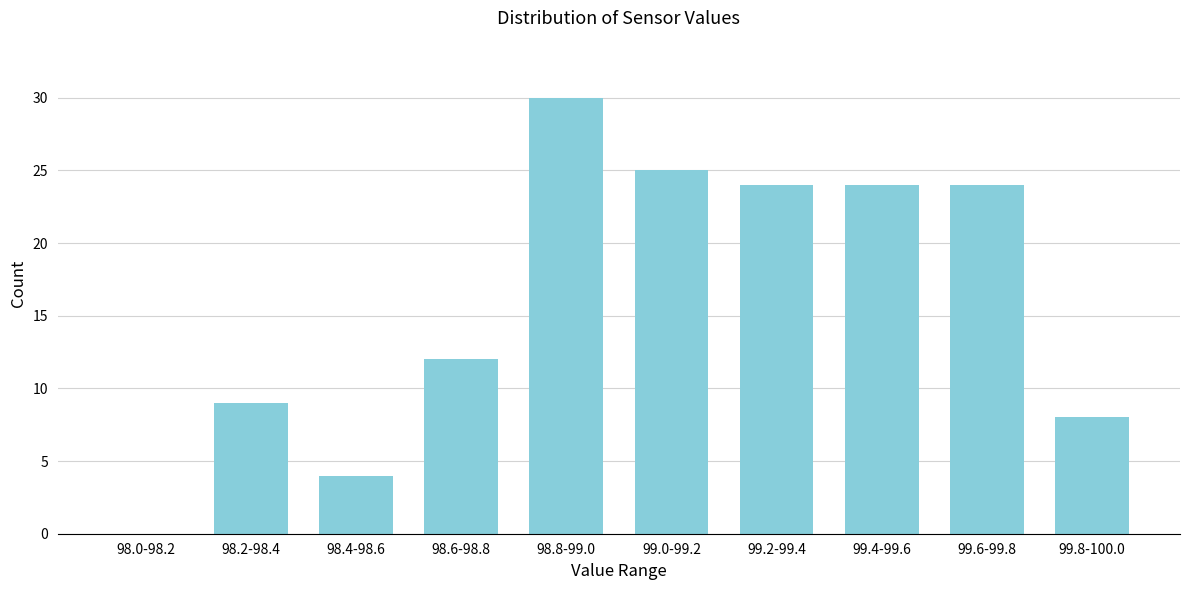

Reading left to right, what are all the values shown in this chart?

98.0-98.2=0	98.2-98.4=9	98.4-98.6=4	98.6-98.8=12	98.8-99.0=30	99.0-99.2=25	99.2-99.4=24	99.4-99.6=24	99.6-99.8=24	99.8-100.0=8